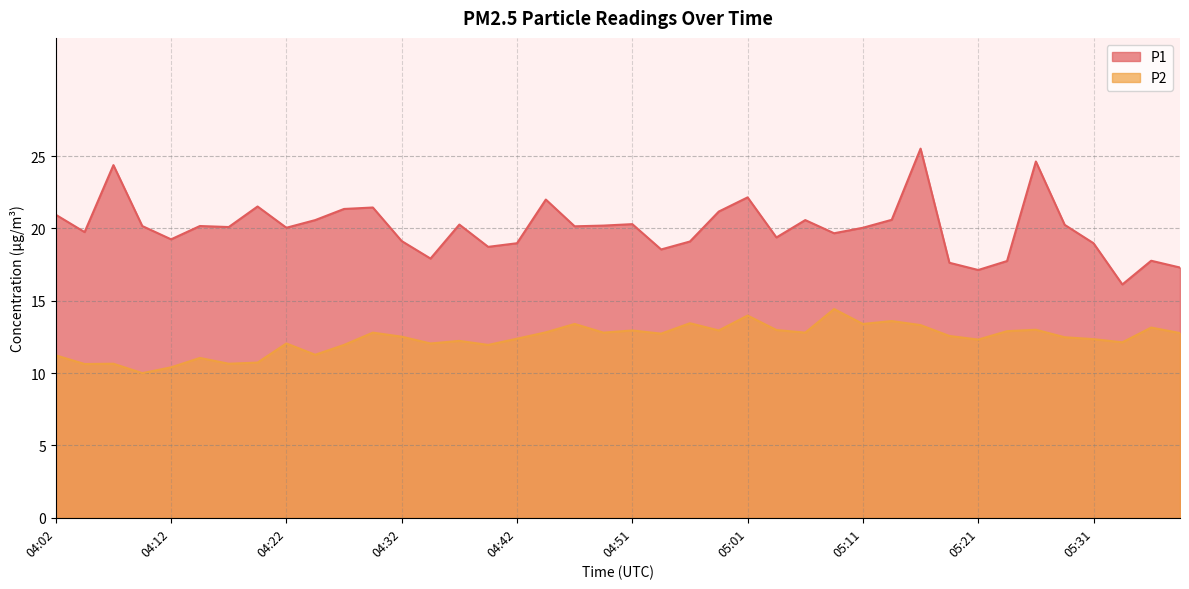

True or false: P2 and P1 cross at least once.

False